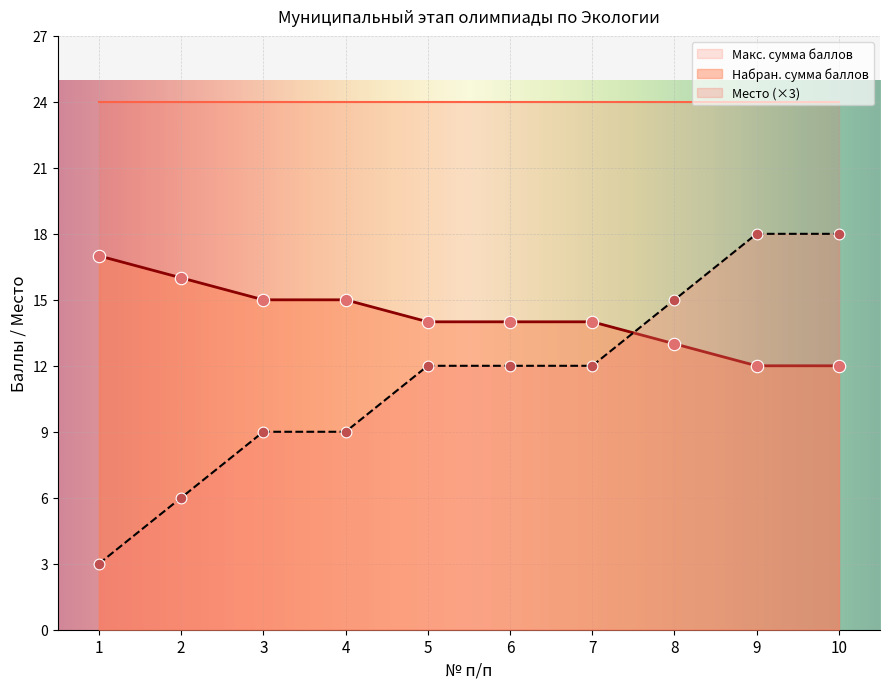

At which category is the sum across all series the highest?

9